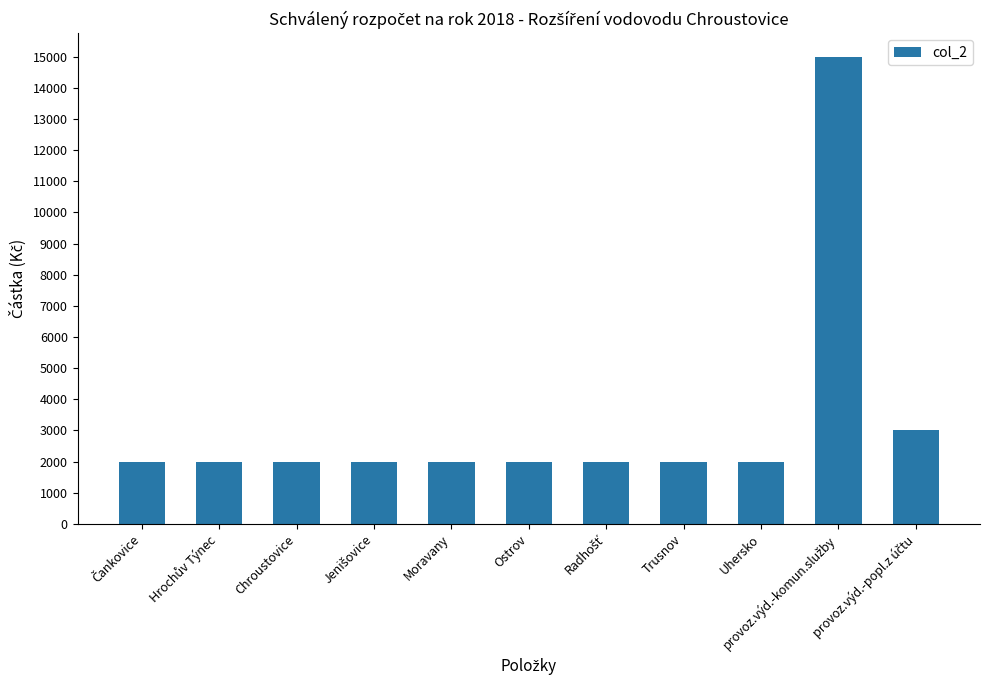

What is the difference between the maximum and second lowest values?

13000